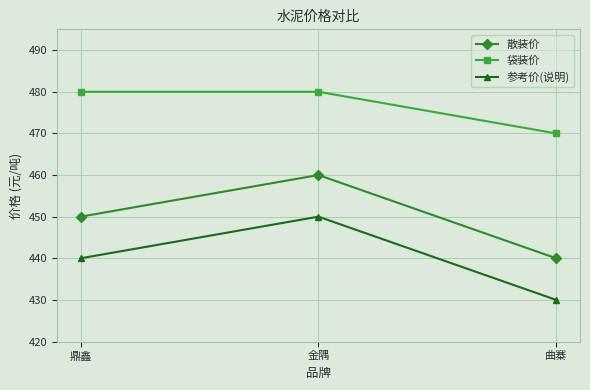

What is the difference between the maximum and second lowest values in the 参考价(说明) series?

10